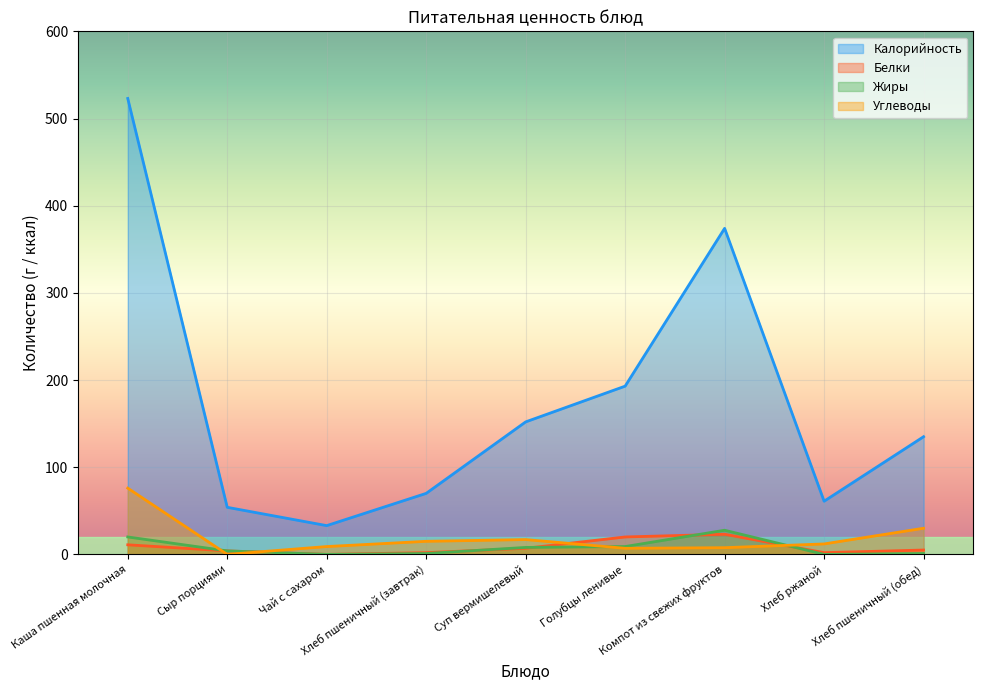

What is the value of the Углеводы point at the 4th from the left?

15.0